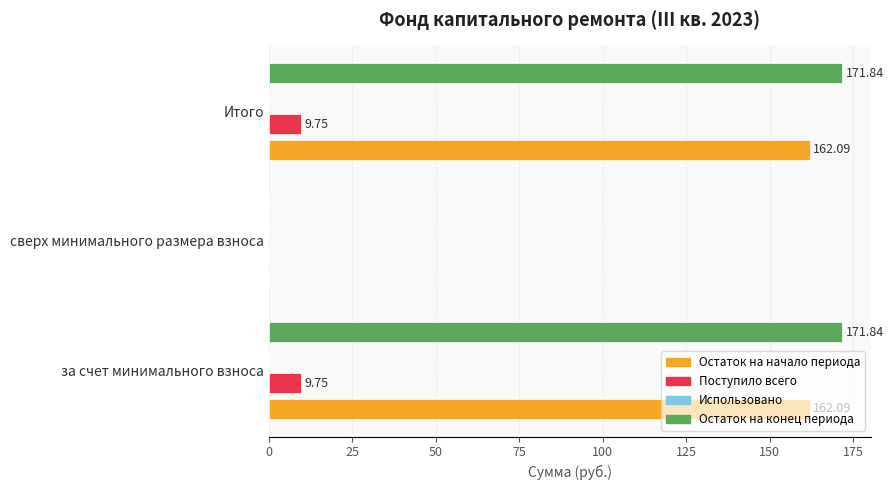

Rank the series by their maximum value, from highest to lowest.

Остаток на конец периода, Остаток на начало периода, Поступило всего, Использовано